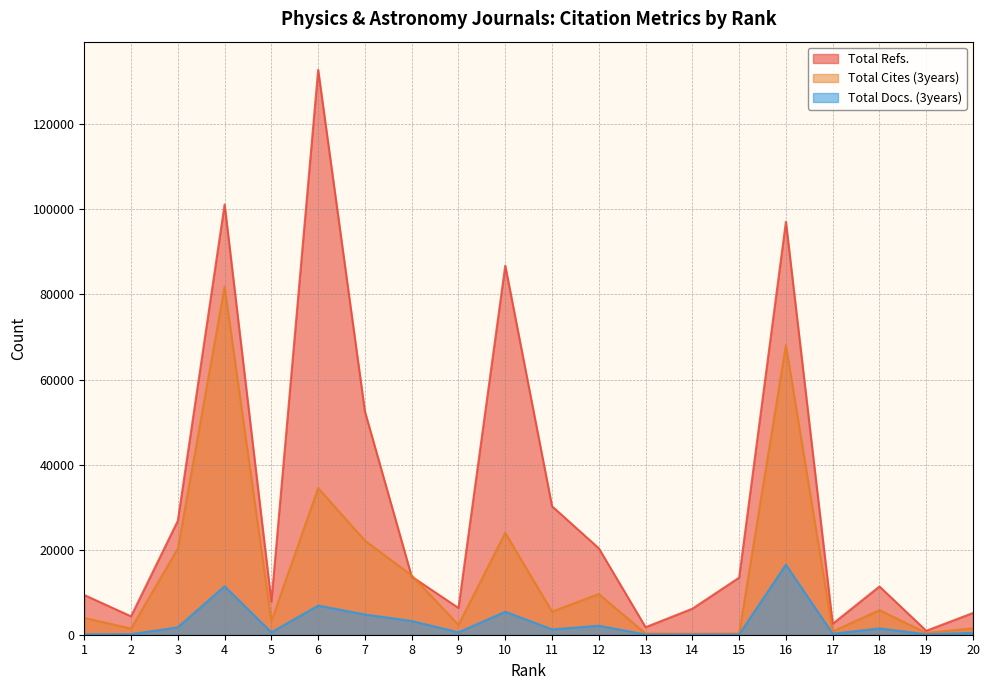

At which category does the chart reach its peak across all series?

6